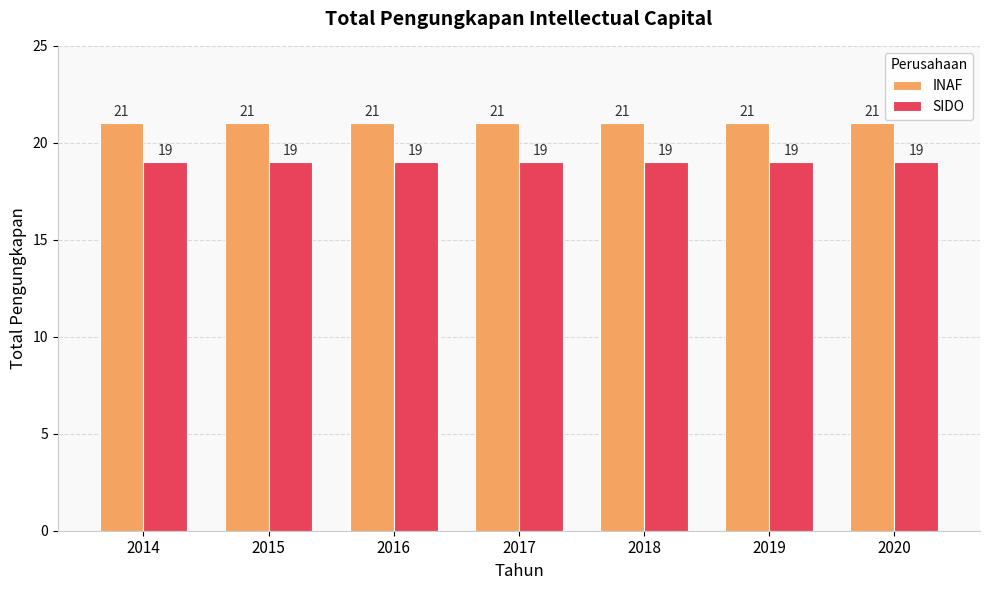

Rank the series by their average value, from highest to lowest.

INAF, SIDO